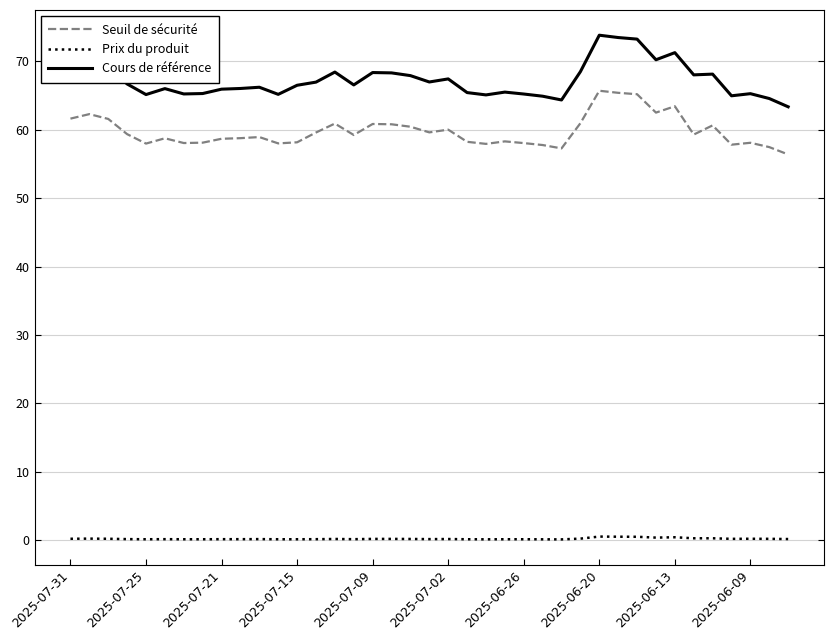

Which series has the largest total across all categories?

Cours de référence